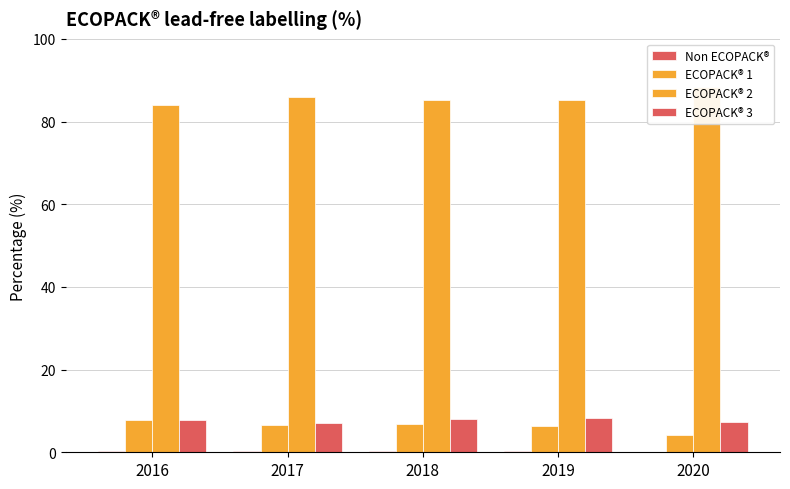

Rank the series at 2017 from highest to lowest value.

ECOPACK® 2, ECOPACK® 3, ECOPACK® 1, Non ECOPACK®